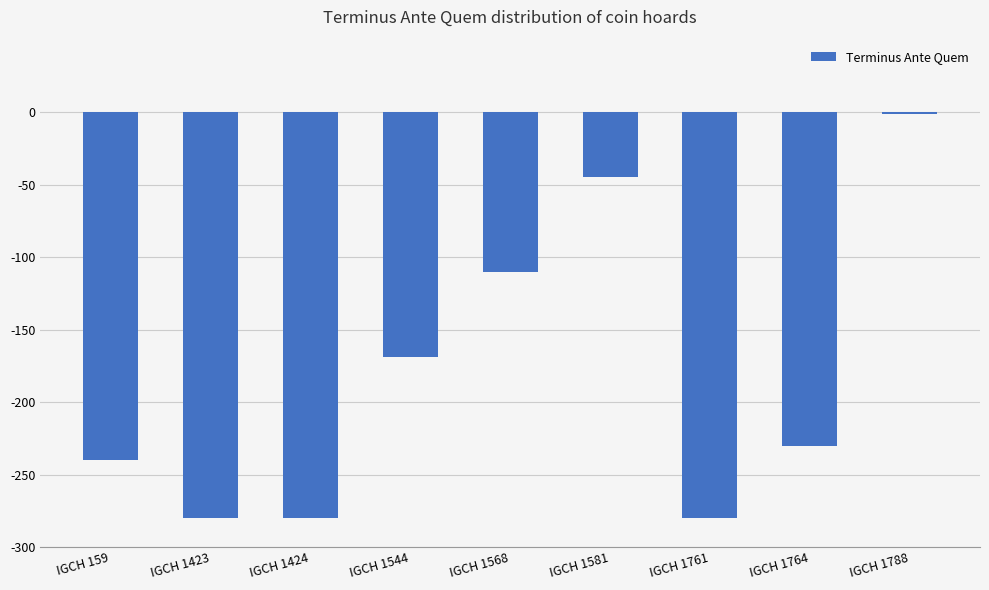

How many values exceed -230?

4